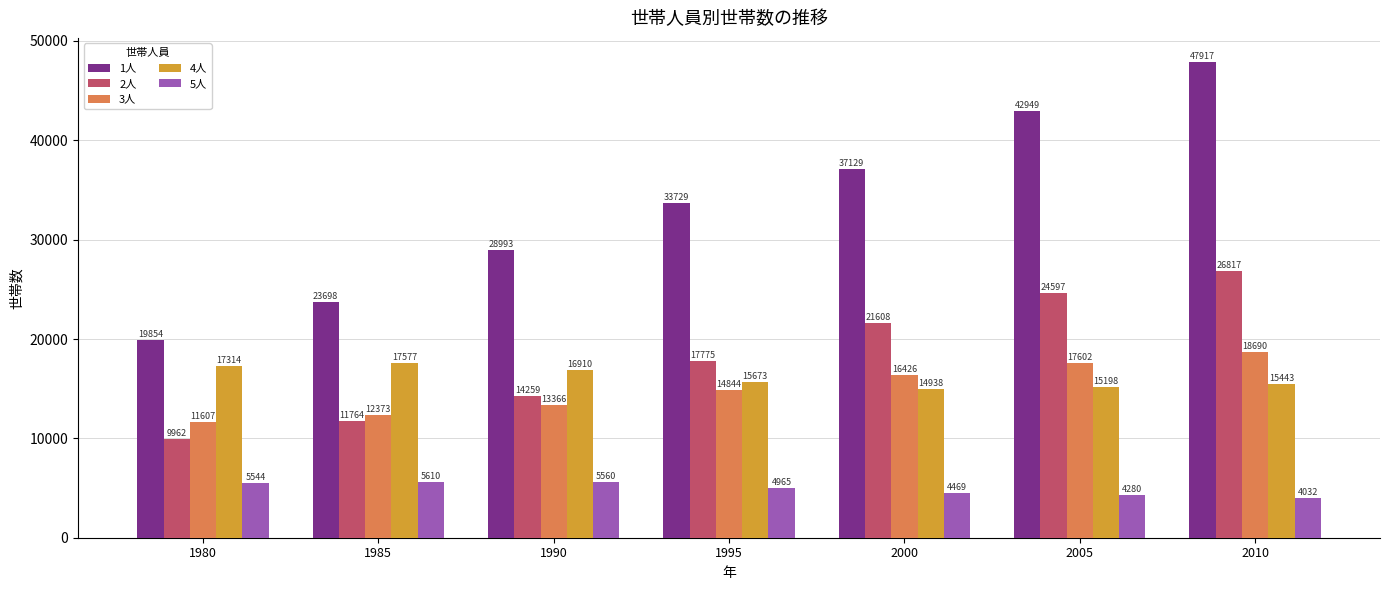

Which series has the largest total across all categories?

1人